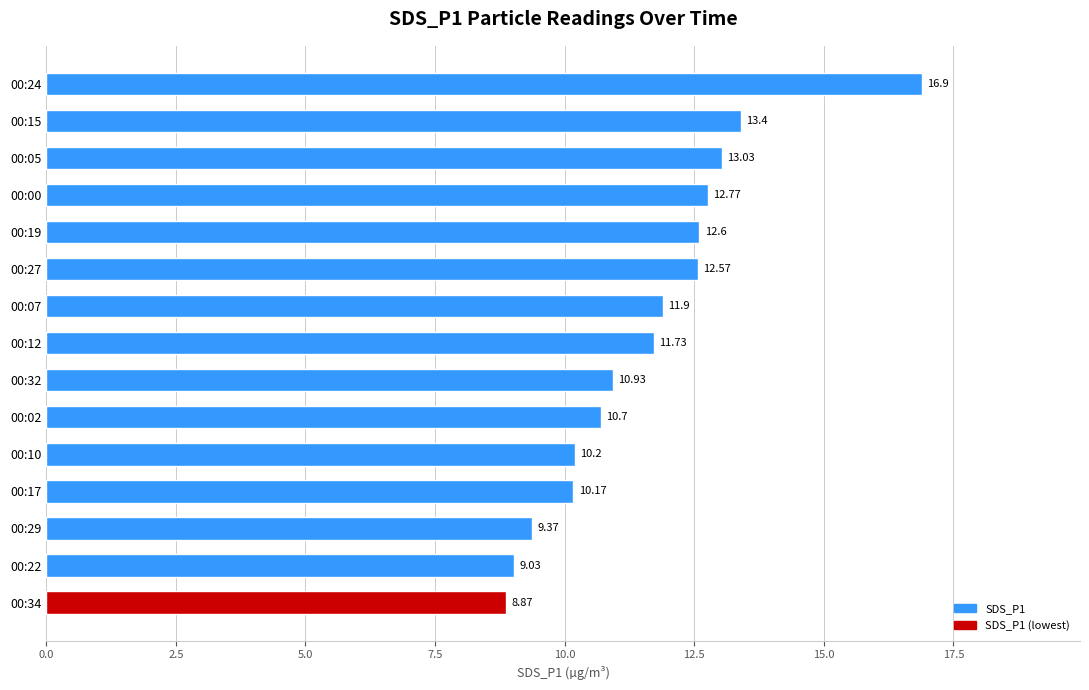

What is the difference between the second highest and minimum values?

4.5